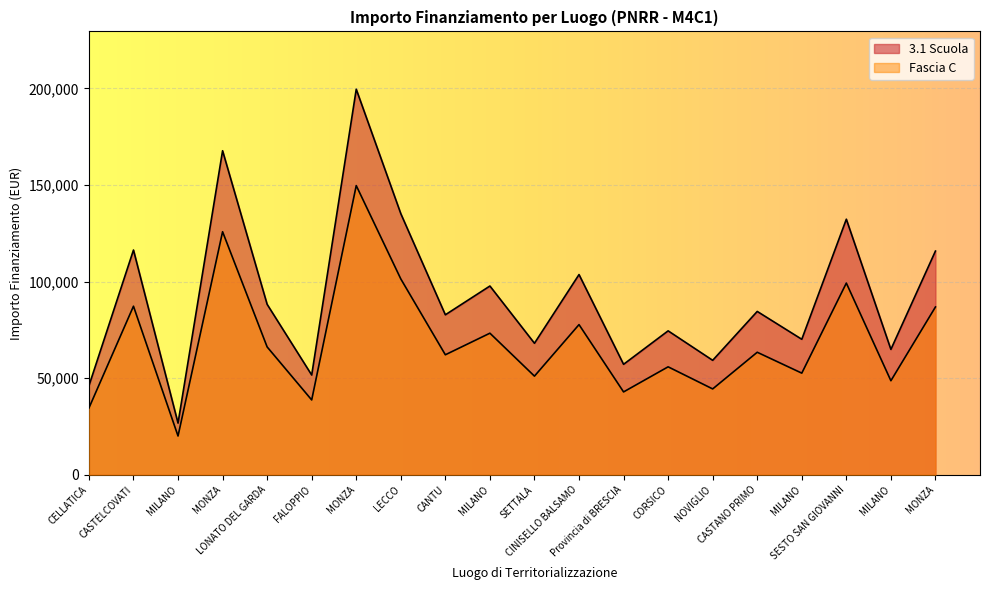

At SESTO SAN GIOVANNI, list the series in order from smallest to largest.

Fascia C, 3.1 Scuola